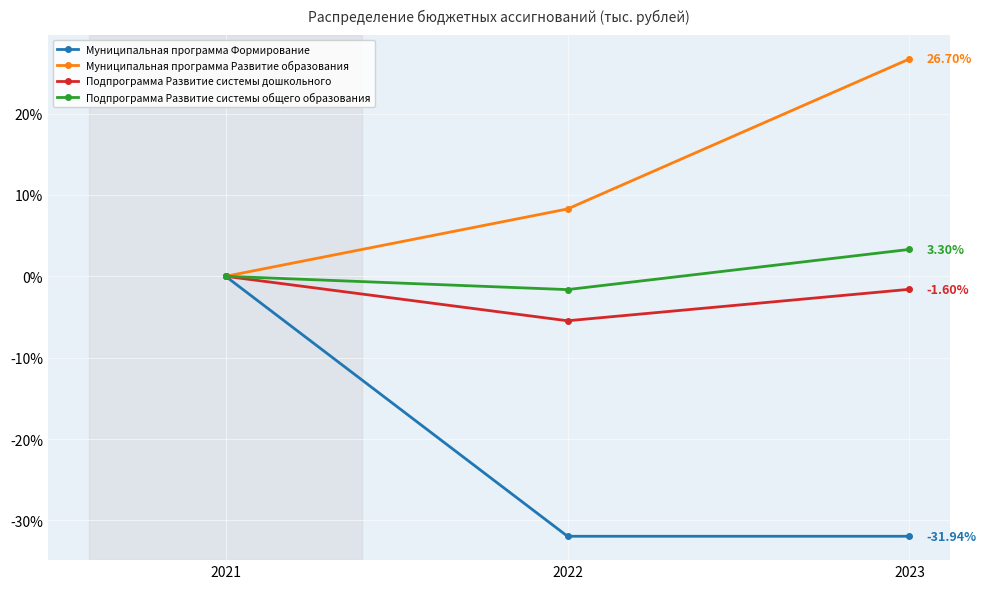

What is the sum of all Подпрограмма Развитие системы дошкольного values?

-7.1